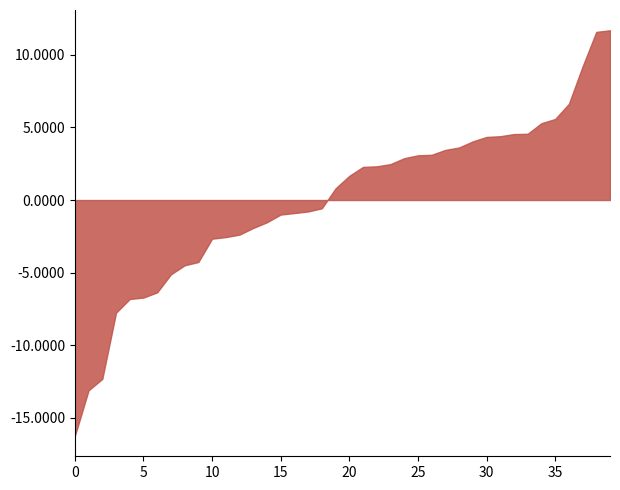

What is the smallest value displayed?

-16.3